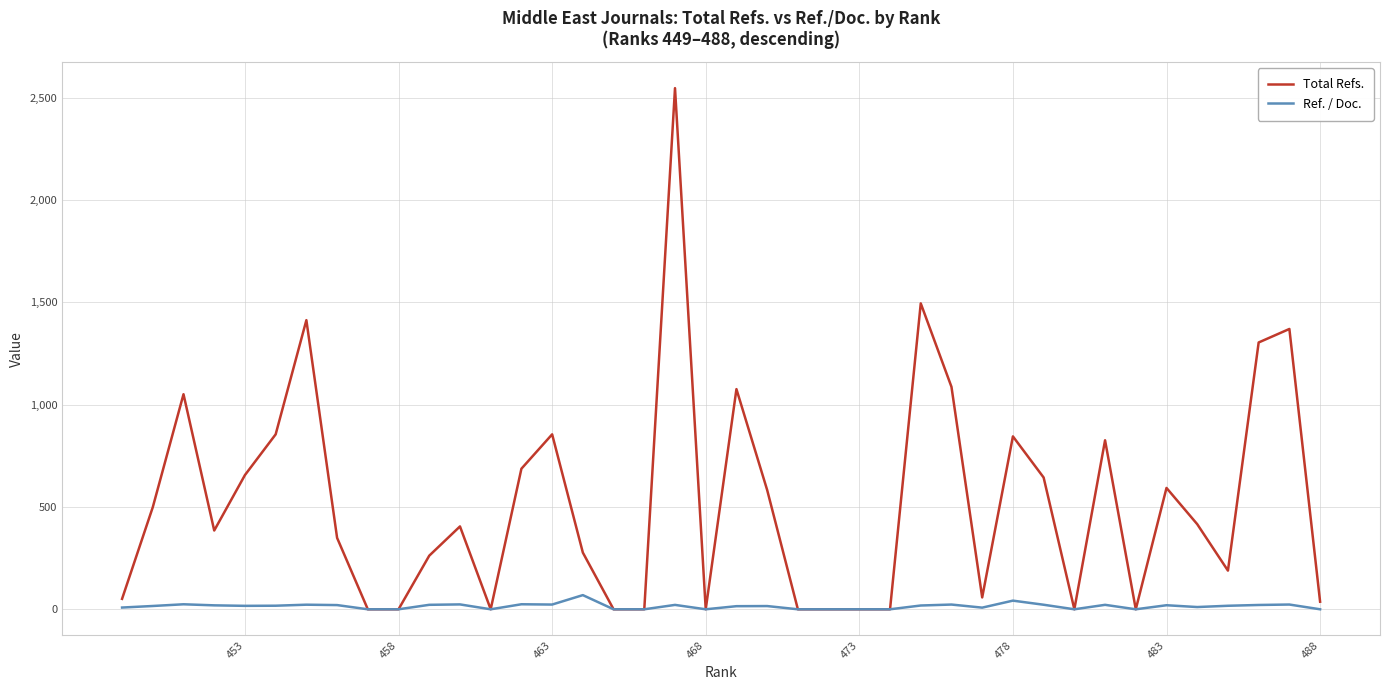

List the series in order of their peak value, highest first.

Total Refs., Ref. / Doc.